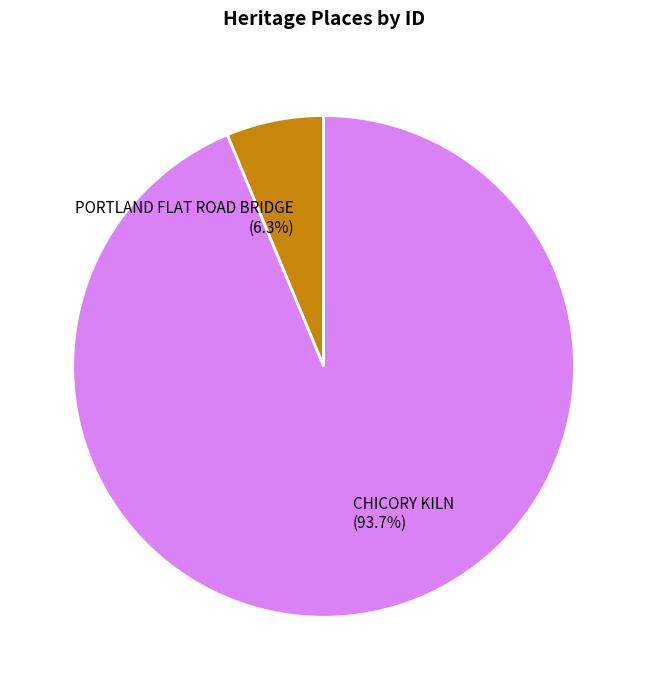

What is the ratio of the value at PORTLAND FLAT ROAD BRIDGE to the value at CHICORY KILN?

0.1